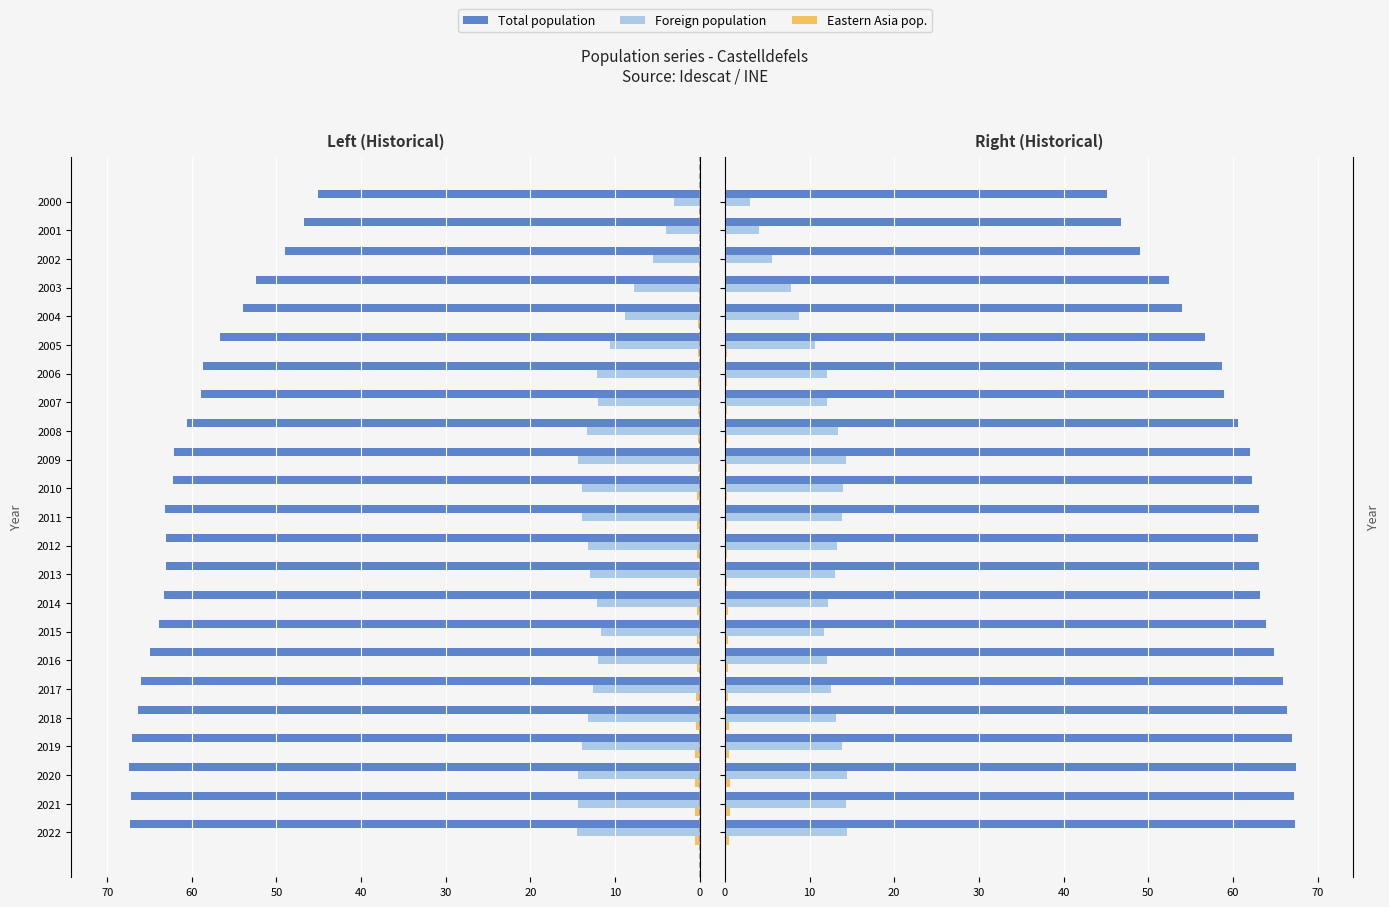

What is the greatest value displayed?

67.5